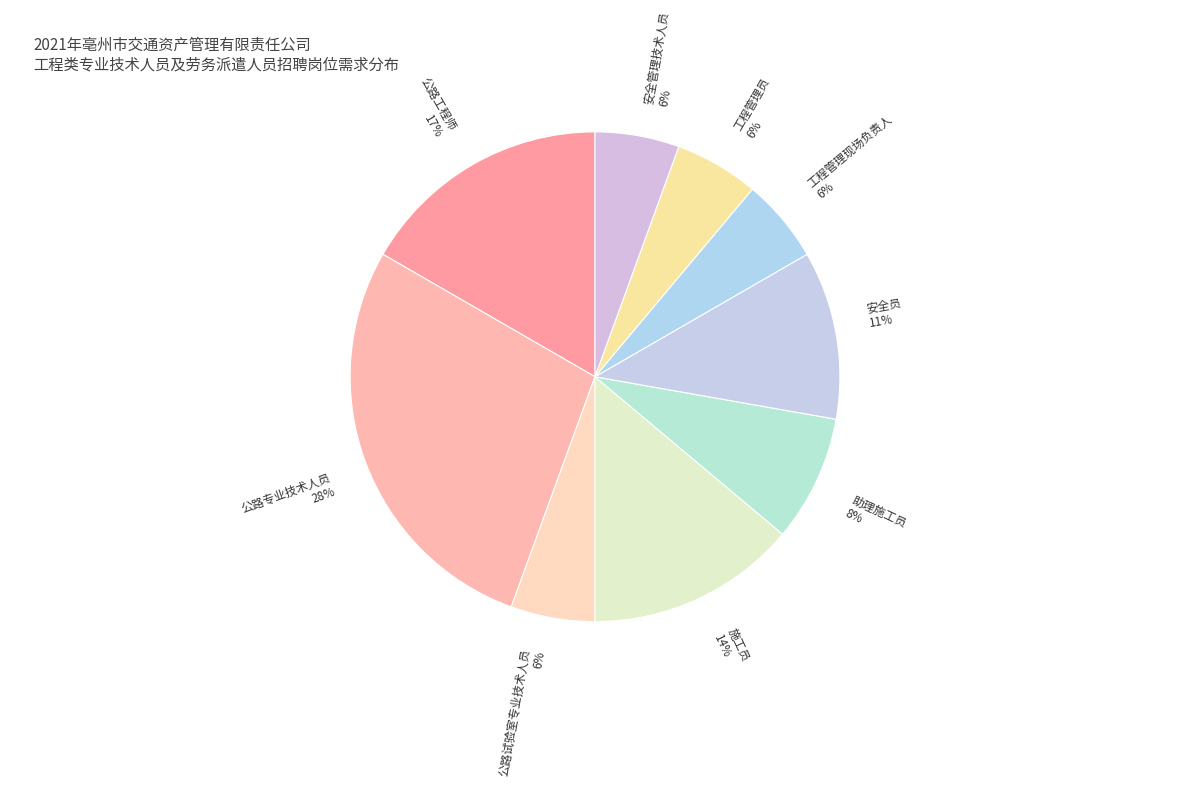

Which has a higher value, 安全员 or 公路专业技术人员?

公路专业技术人员